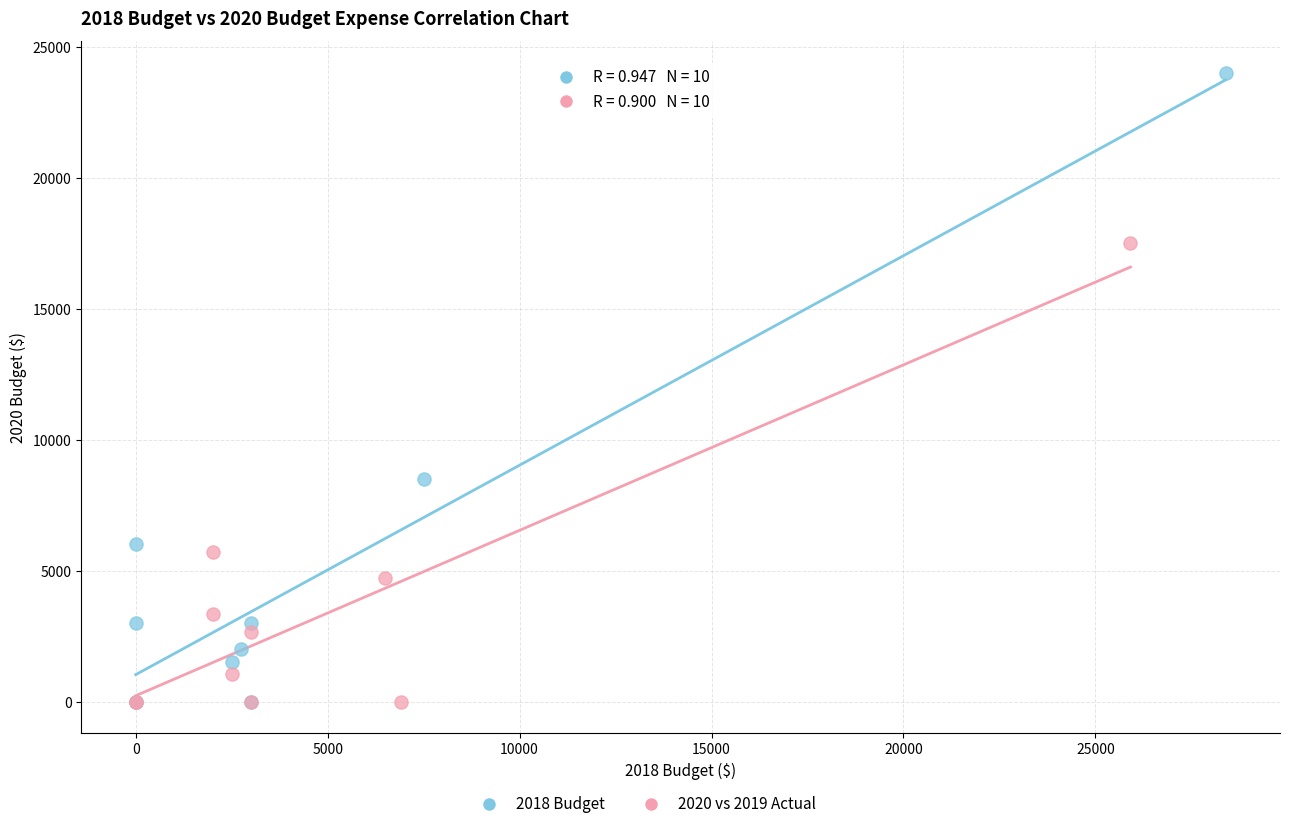

Which series has the widest spread of Y values?

2018 Budget